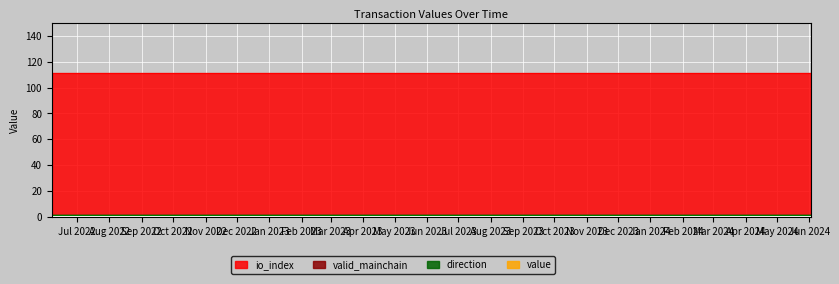

Reading left to right, extract all data points from this chart.

value: 1654541589=0.2	1657088265=0.2	1659614947=0.2	1662244492=0.2	1664867545=0.2	1667482927=0.2	1670075101=0.2	1672698728=0.2	1675514499=0.2	1678155326=0.2	1680743637=0.2	1683380115=0.2	1686021892=0.2	1688681369=0.2	1691310873=0.2	1693969611=0.2	1696524321=0.2	1699126191=0.2	1701729898=0.2	1704325351=0.2	1706927135=0.2	1709521467=0.2	1712114245=0.2	1714723174=0.2	1717328132=0.2
io_index: 1654541589=111.0	1657088265=111.0	1659614947=111.0	1662244492=111.0	1664867545=111.0	1667482927=111.0	1670075101=111.0	1672698728=111.0	1675514499=111.0	1678155326=111.0	1680743637=111.0	1683380115=111.0	1686021892=111.0	1688681369=111.0	1691310873=111.0	1693969611=111.0	1696524321=111.0	1699126191=111.0	1701729898=111.0	1704325351=111.0	1706927135=111.0	1709521467=111.0	1712114245=111.0	1714723174=111.0	1717328132=111.0
valid_mainchain: 1654541589=1.0	1657088265=1.0	1659614947=1.0	1662244492=1.0	1664867545=1.0	1667482927=1.0	1670075101=1.0	1672698728=1.0	1675514499=1.0	1678155326=1.0	1680743637=1.0	1683380115=1.0	1686021892=1.0	1688681369=1.0	1691310873=1.0	1693969611=1.0	1696524321=1.0	1699126191=1.0	1701729898=1.0	1704325351=1.0	1706927135=1.0	1709521467=1.0	1712114245=1.0	1714723174=1.0	1717328132=1.0
direction: 1654541589=1.0	1657088265=1.0	1659614947=1.0	1662244492=1.0	1664867545=1.0	1667482927=1.0	1670075101=1.0	1672698728=1.0	1675514499=1.0	1678155326=1.0	1680743637=1.0	1683380115=1.0	1686021892=1.0	1688681369=1.0	1691310873=1.0	1693969611=1.0	1696524321=1.0	1699126191=1.0	1701729898=1.0	1704325351=1.0	1706927135=1.0	1709521467=1.0	1712114245=1.0	1714723174=1.0	1717328132=1.0